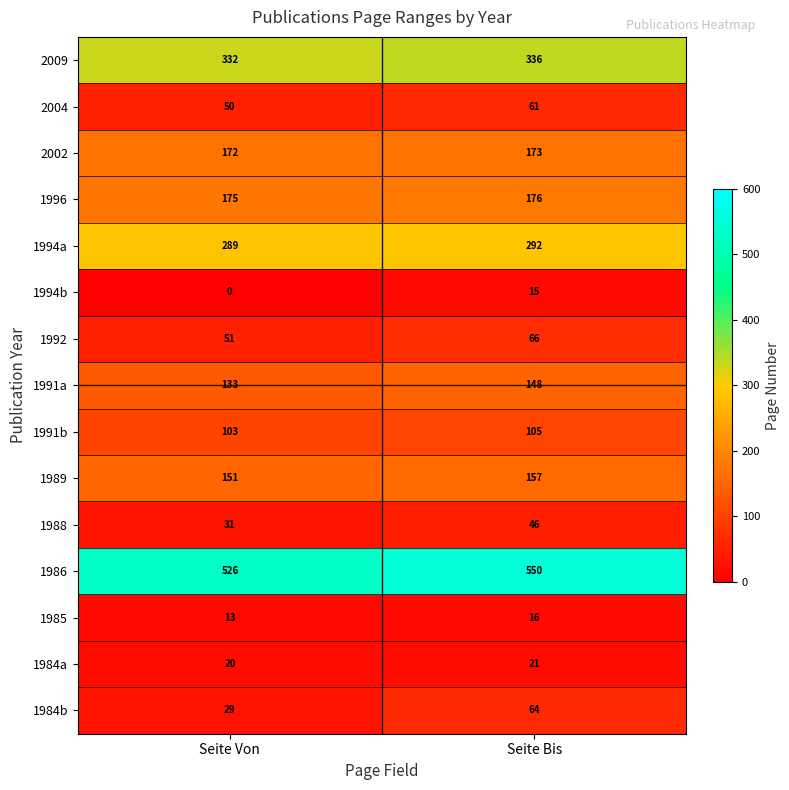

What is the lowest value of the 2009 series?

332